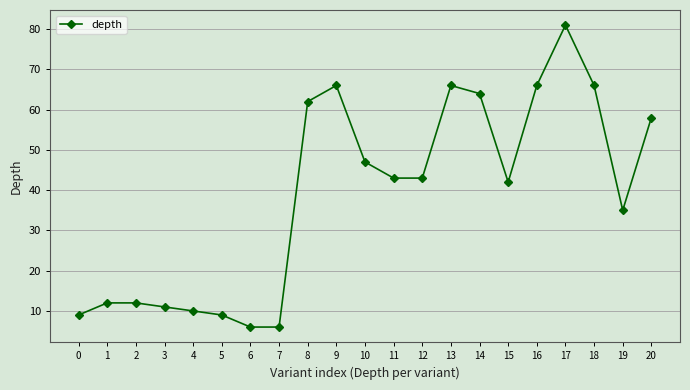

True or false: there are more than 0 points higher than both neighbors.

True